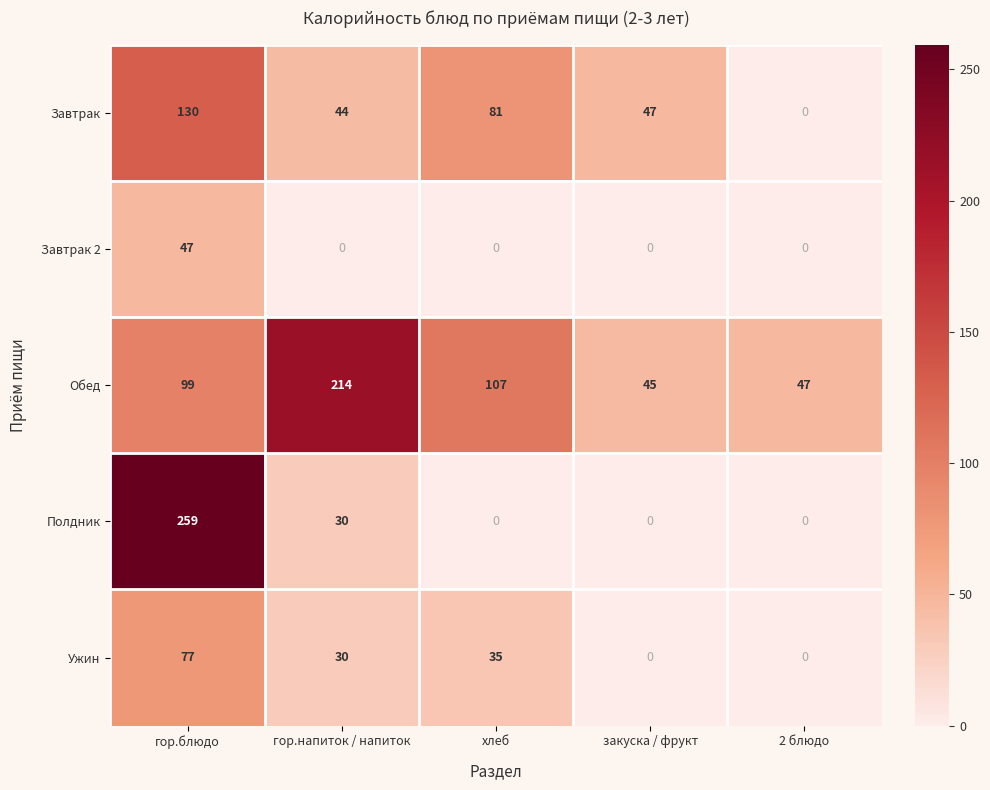

Reading right to left, list all the values displayed in this chart.

Завтрак: 2 блюдо=0	закуска / фрукт=47	хлеб=81	гор.напиток / напиток=44	гор.блюдо=130
Завтрак 2: 2 блюдо=0	закуска / фрукт=0	хлеб=0	гор.напиток / напиток=0	гор.блюдо=47
Обед: 2 блюдо=47	закуска / фрукт=45	хлеб=107	гор.напиток / напиток=214	гор.блюдо=99
Полдник: 2 блюдо=0	закуска / фрукт=0	хлеб=0	гор.напиток / напиток=30	гор.блюдо=259
Ужин: 2 блюдо=0	закуска / фрукт=0	хлеб=35	гор.напиток / напиток=30	гор.блюдо=77